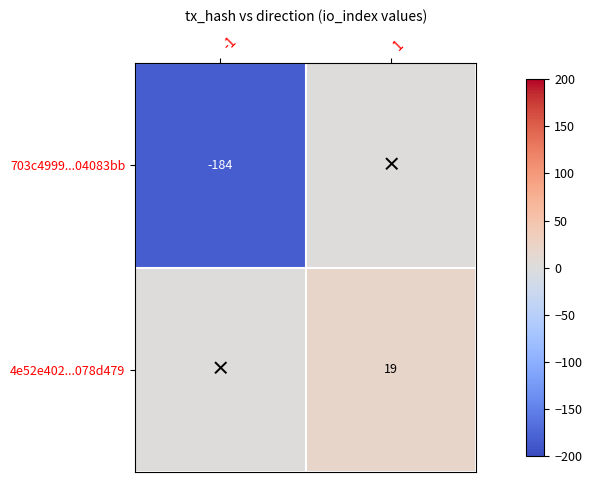

True or false: 4e52e402...078d479 has a value of 11 at 1.

False